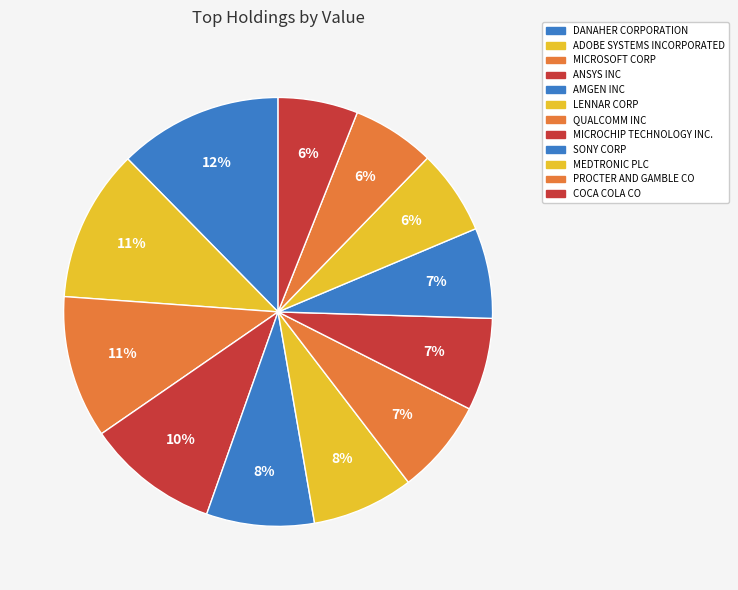

How many slices are in this pie chart?

12